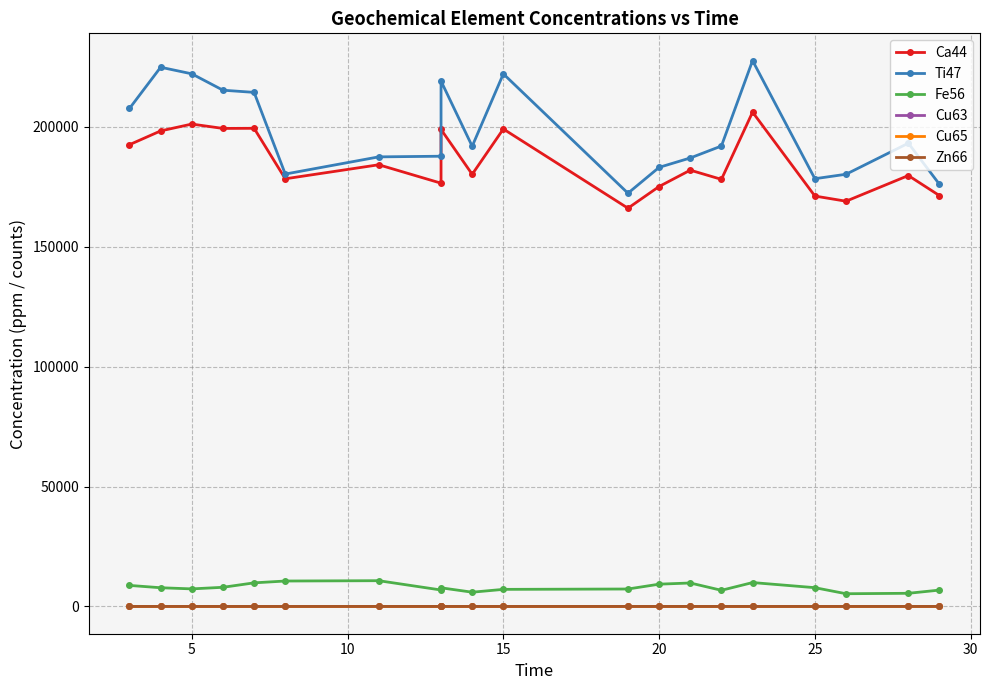

What is the greatest value displayed?

227634.4